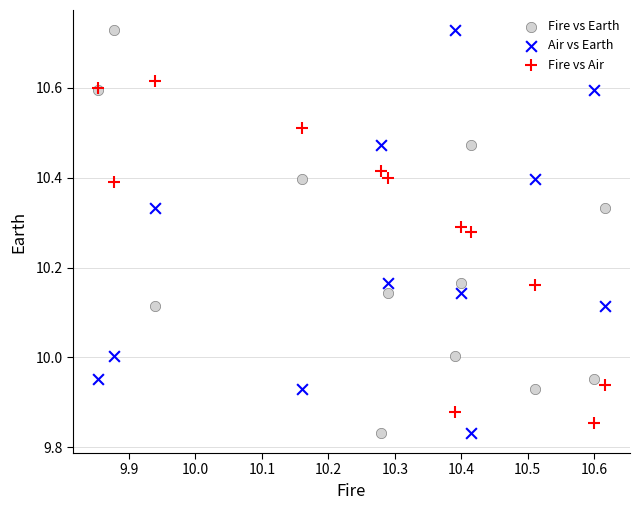

What are all the series names shown in the legend?

Fire vs Earth, Air vs Earth, Fire vs Air